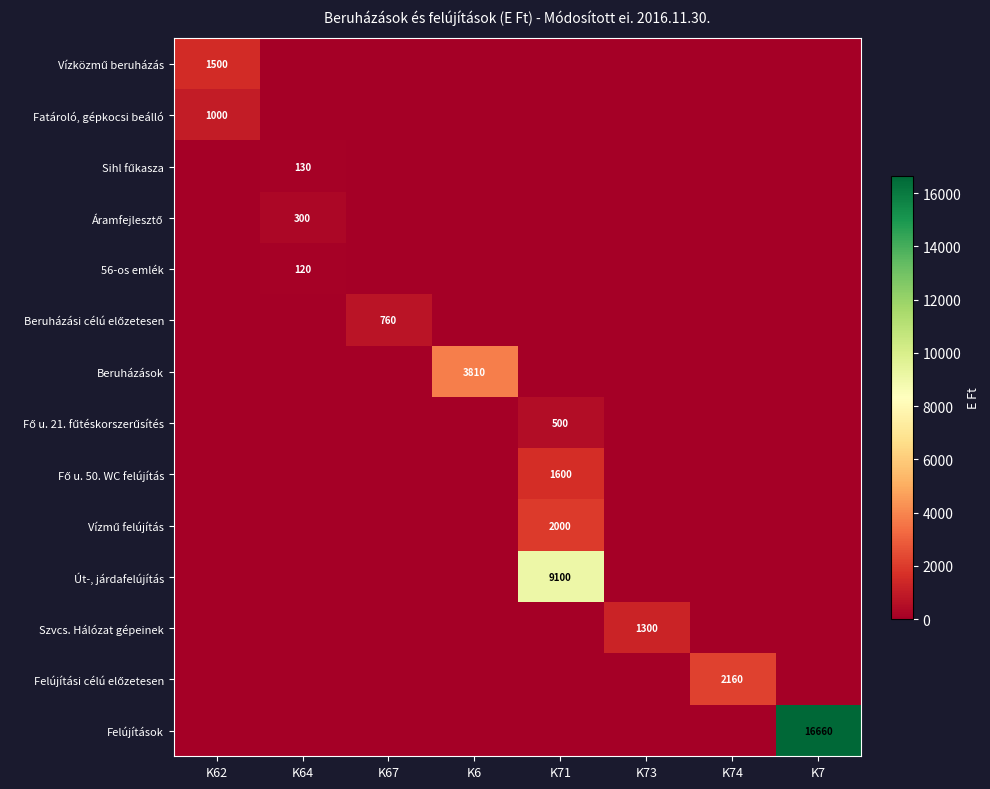

What is the total value across all series at K71?

13200